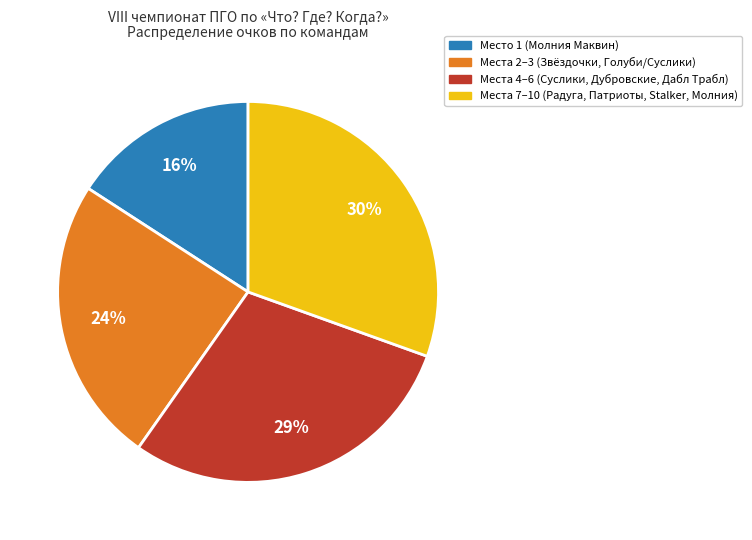

To the nearest percent, what is the average slice percentage?

25%